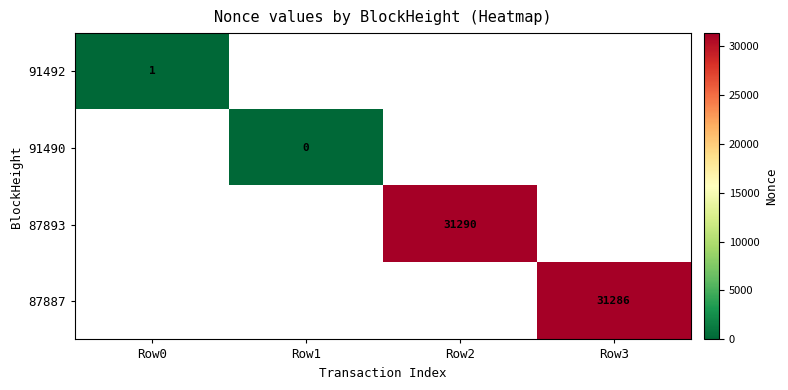

How many data points does each series have?

4